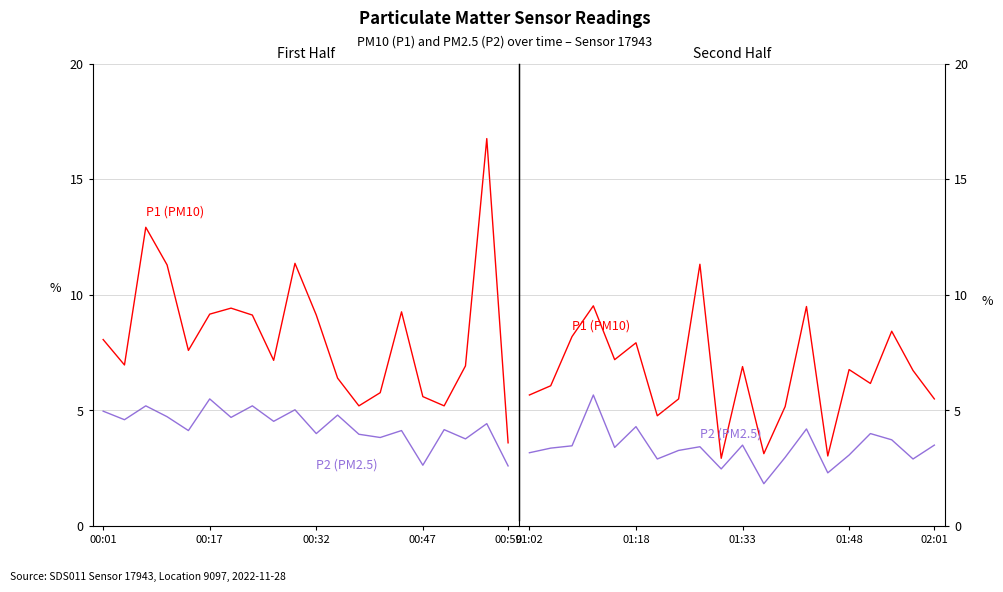

In P1 (PM10), how many points are lower than both neighbors (excluding endpoints)?

6